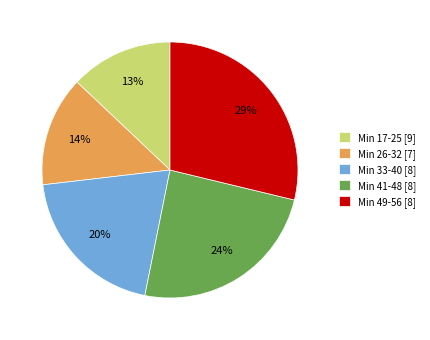

To the nearest percent, what is the difference between the Min 33-40 [8] and Min 17-25 [9] slice percentages?

7%